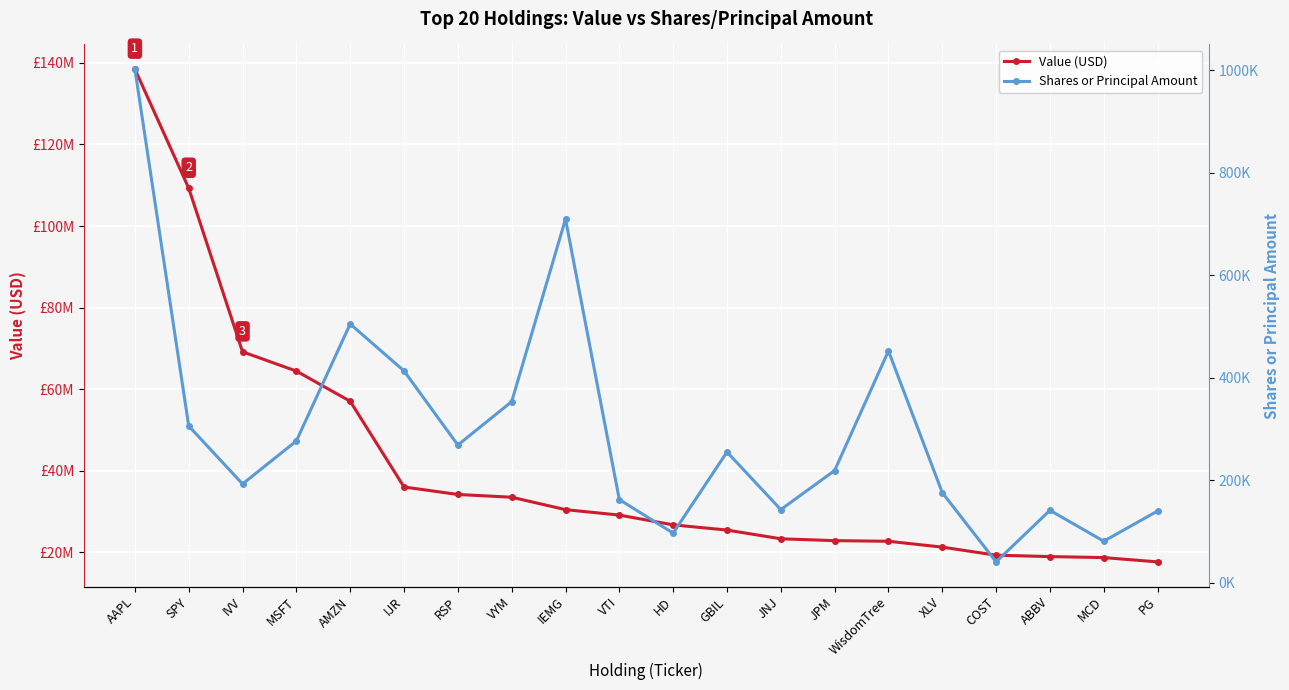

True or false: Shares or Principal Amount and Value (USD) cross at least once.

False